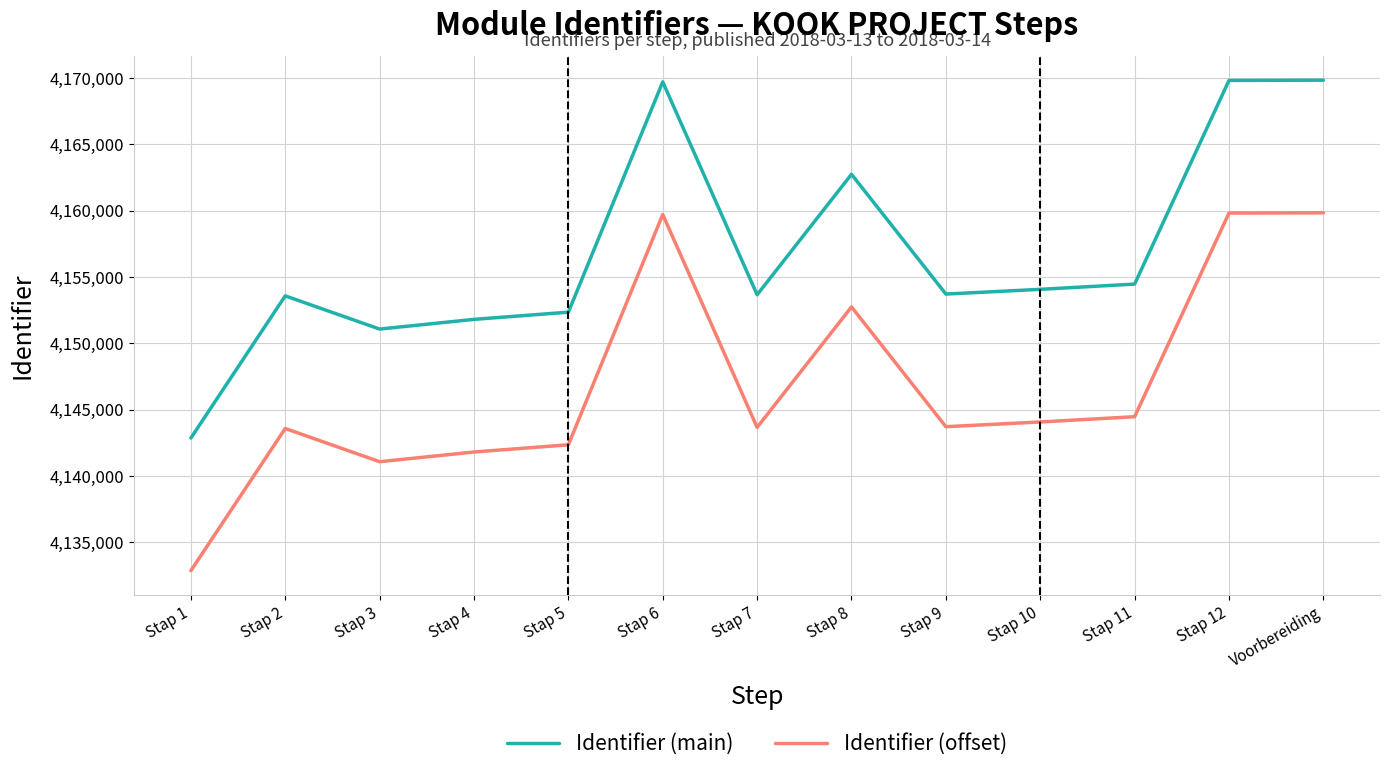

True or false: Identifier (offset) has more than 2 interior local peaks.

True